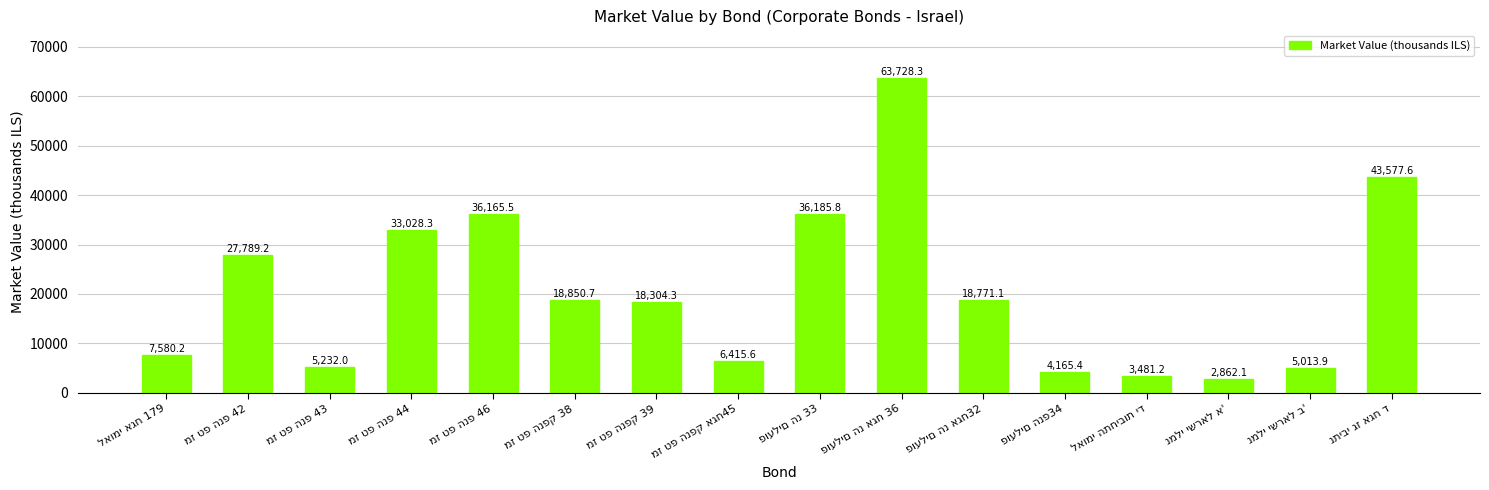

How many data points does each series have?

16